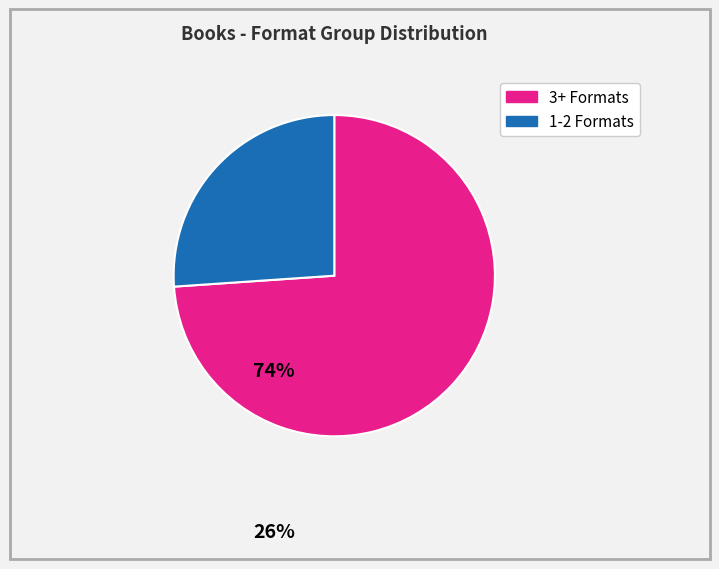

Is there a majority slice in this chart?

Yes